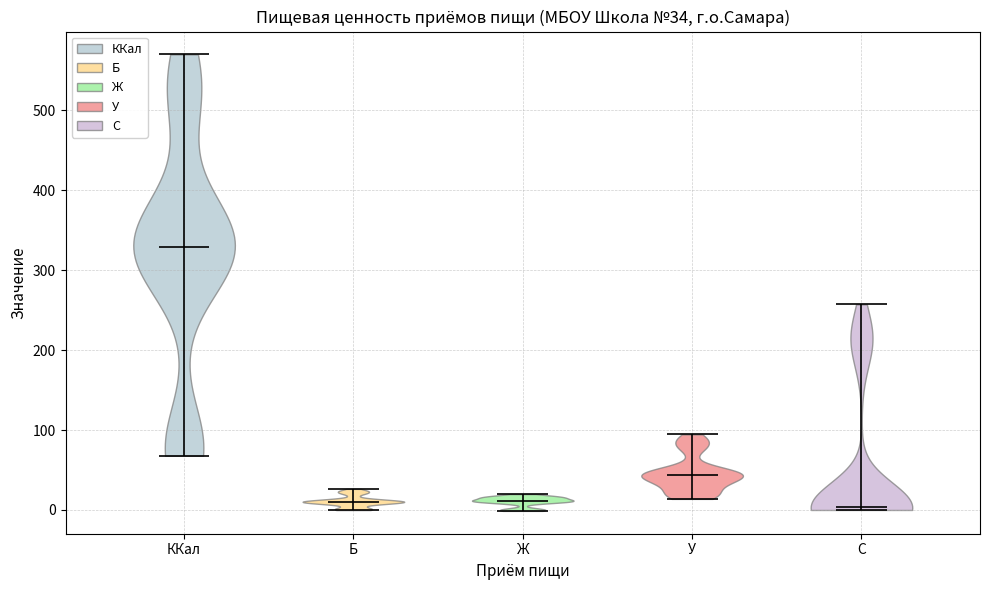

Which violin has the highest median line?

ККал